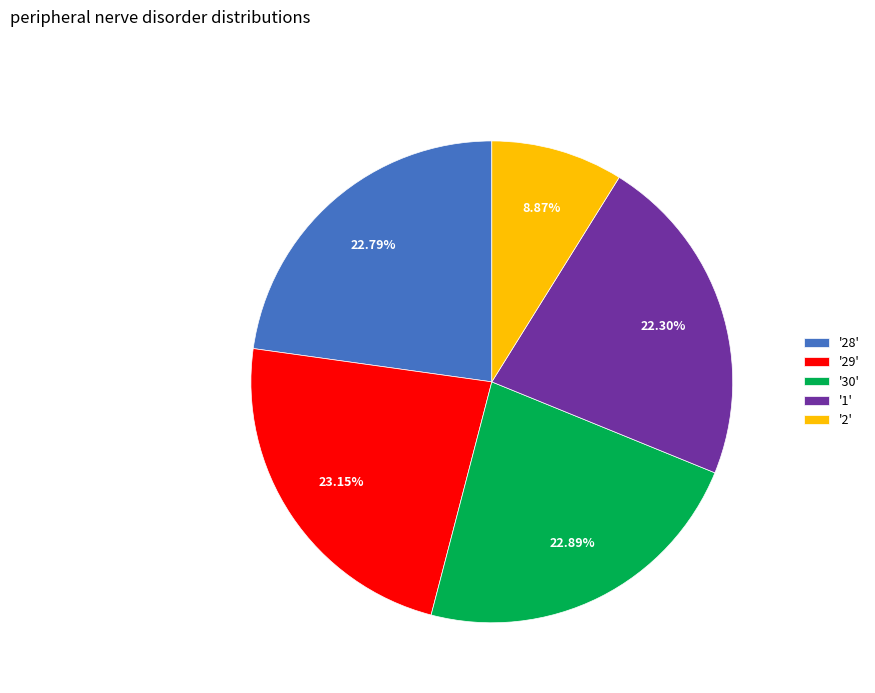

To the nearest percent, what is the difference between the largest and smallest slice percentages?

14%